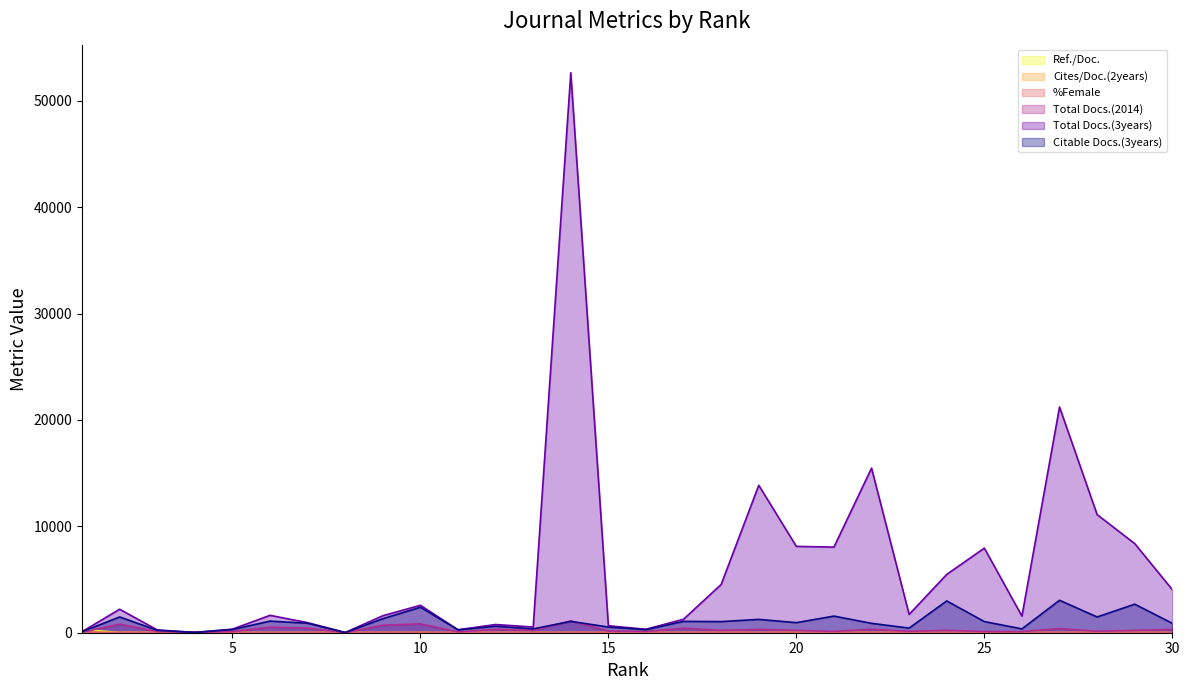

Which series has the largest total across all categories?

Total Docs.(3years)